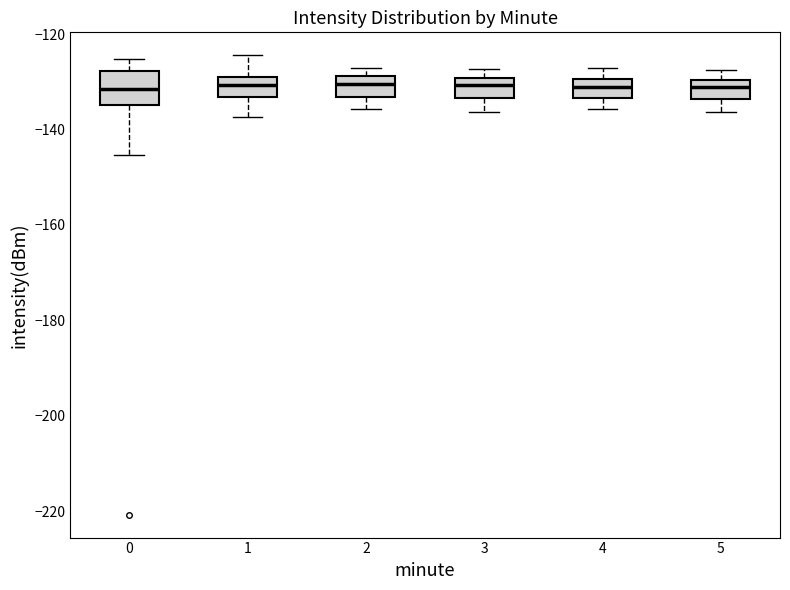

Reading left to right, read every box against the y-axis: the position of its median line, the range the box covers, and the ends of its whiskers. The values are not printed on the chart, so give them approximately, as read against the axis.

0: median -132, box -134 to -128, whiskers -146 to -126
1: median -130 (inside the box), box -134 to -130, whiskers -138 to -124
2: median -130, box -134 to -128, whiskers -136 to -128 (just above the box's upper edge)
3: median -130 (just below the box's upper edge), box -134 to -130, whiskers -136 to -128
4: median -132, box -134 to -130, whiskers -136 to -128
5: median -132, box -134 to -130, whiskers -136 to -128